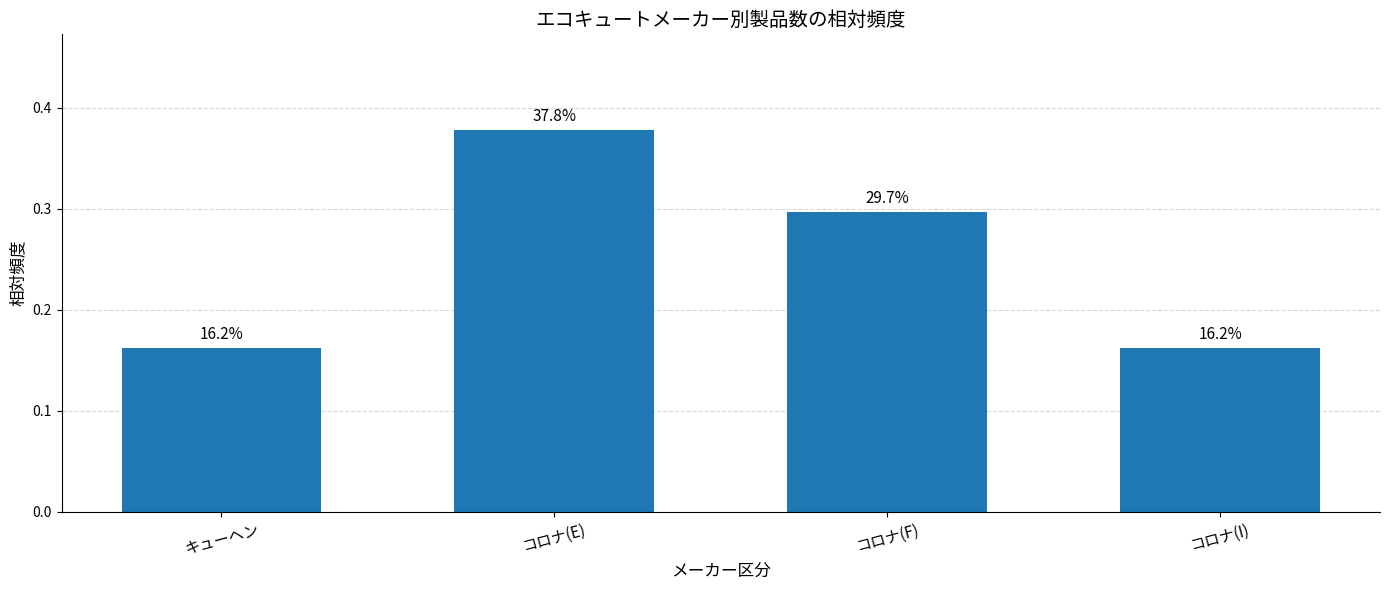

Rank the categories by value from highest to lowest.

コロナ(E), コロナ(F), キューヘン, コロナ(I)